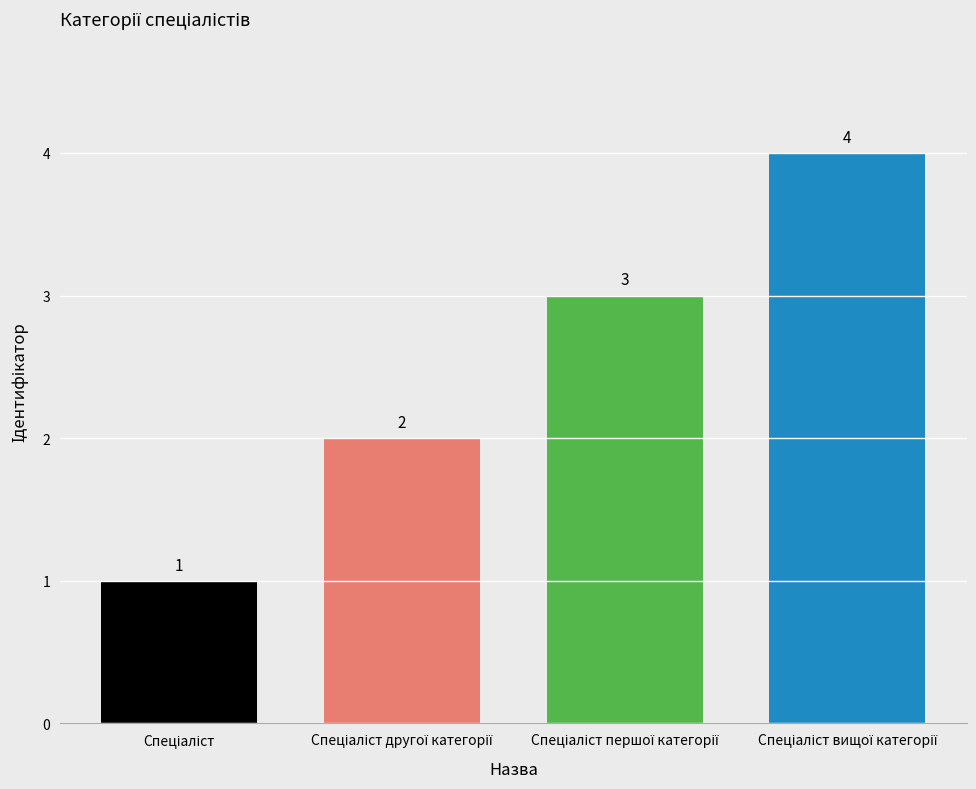

What is the greatest value displayed?

4